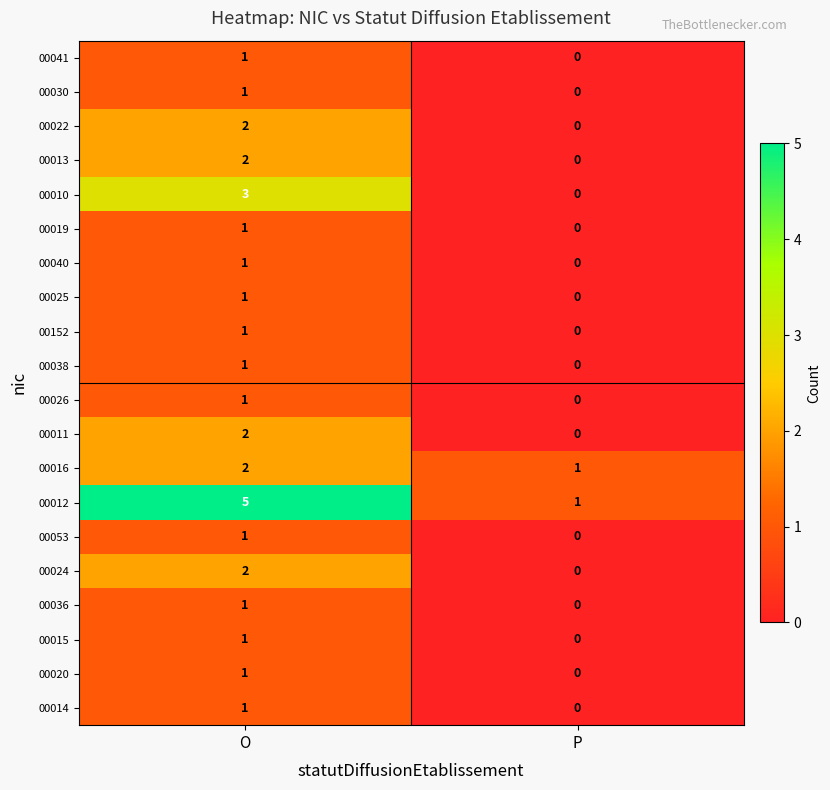

How many data points does each series have?

2